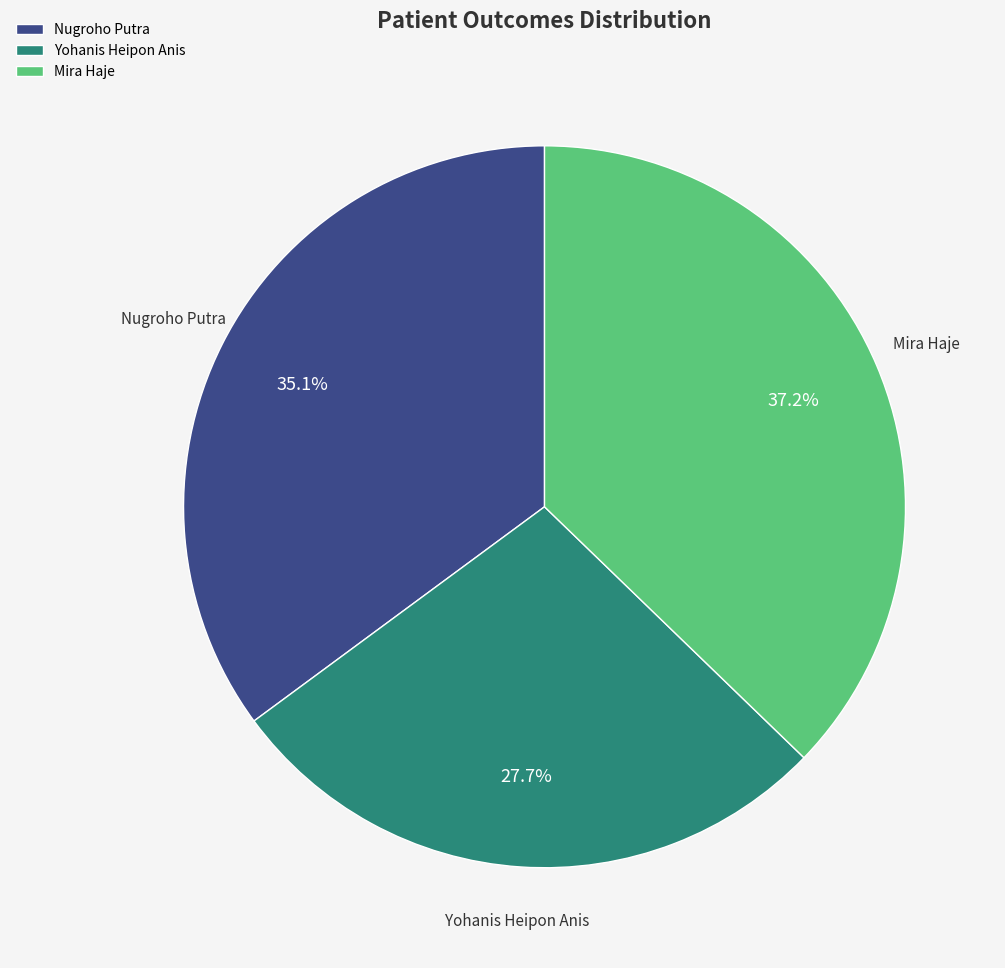

Is there a majority slice in this chart?

No